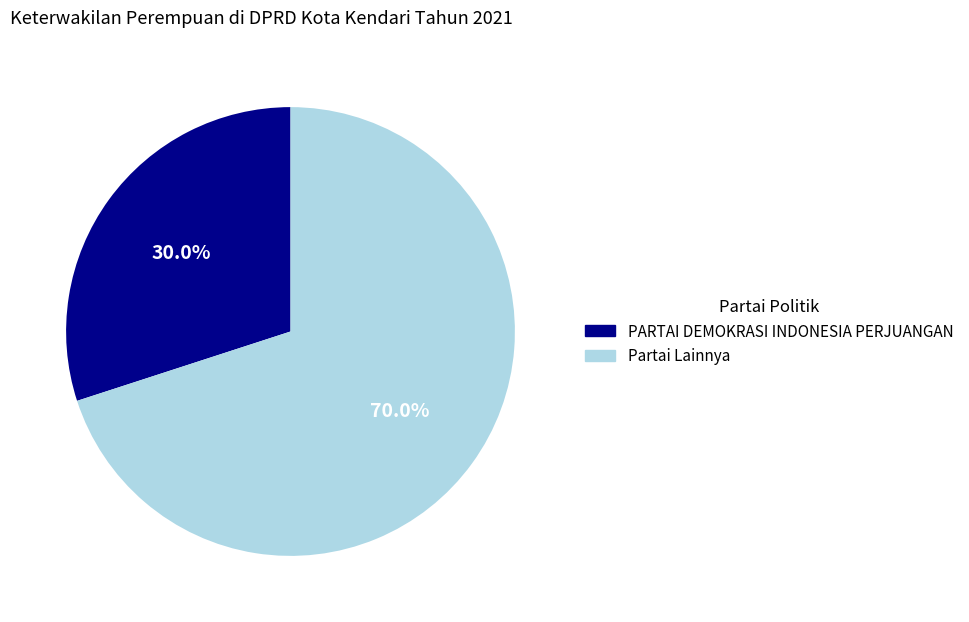

Is it true that PARTAI DEMOKRASI INDONESIA PERJUANGAN is 17% of the pie?

False